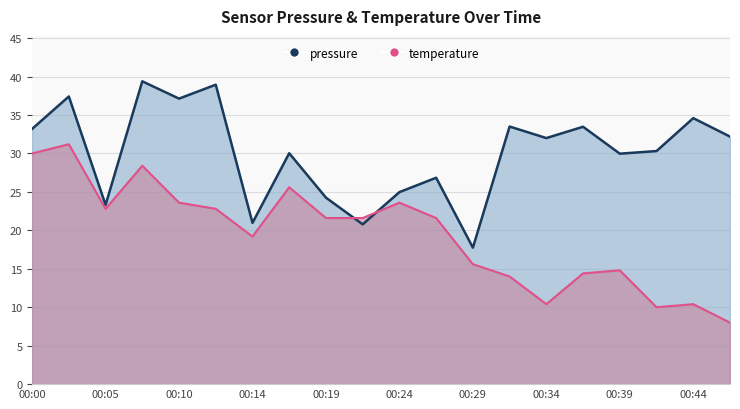

In pressure, how many points are lower than both neighbors (excluding endpoints)?

7